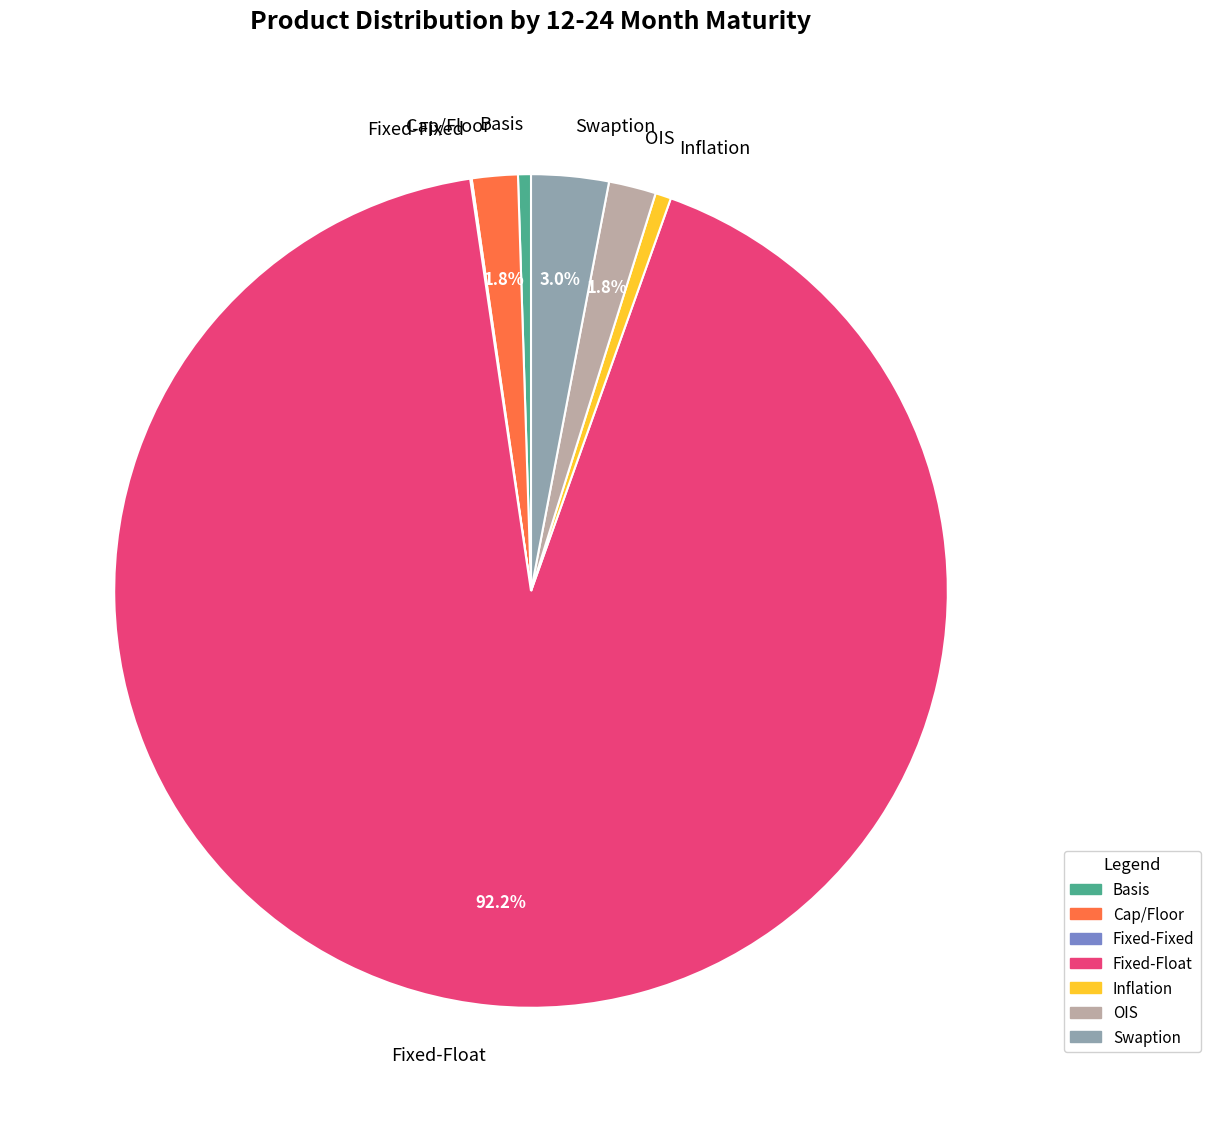

To the nearest percent, what percentage of the pie is Inflation?

1%